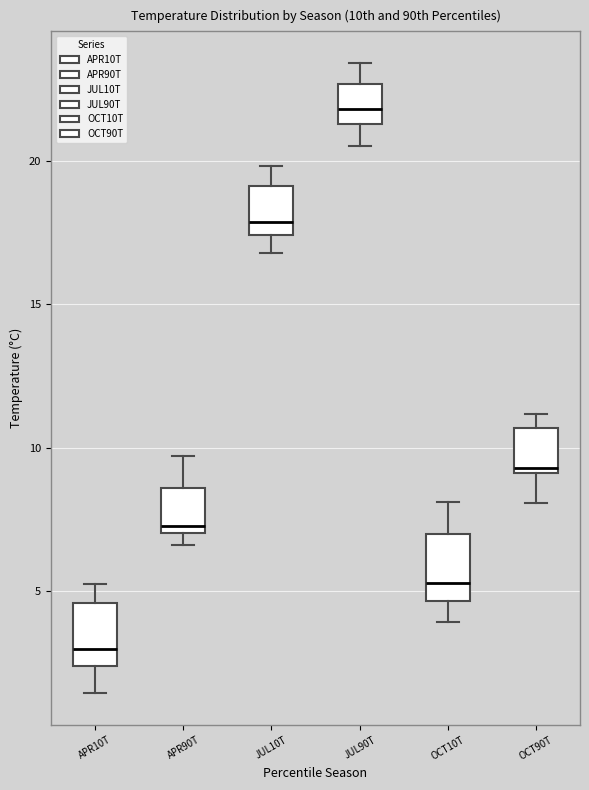

Where is the lower edge of the box for APR10T on the y-axis? The values are not printed on the chart, so give them approximately, as read against the axis.

2.5